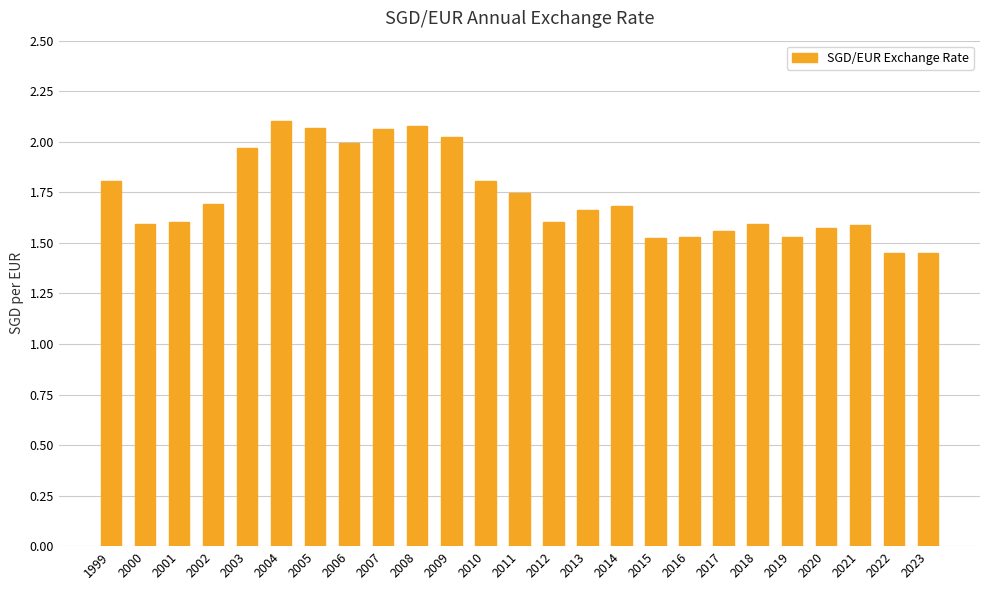

Is it true that the value at 2013 is 2.4?

False